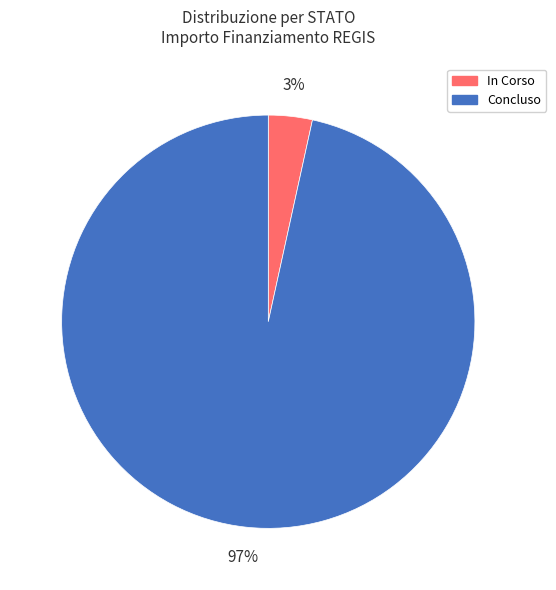

Count the number of slices in the pie.

2